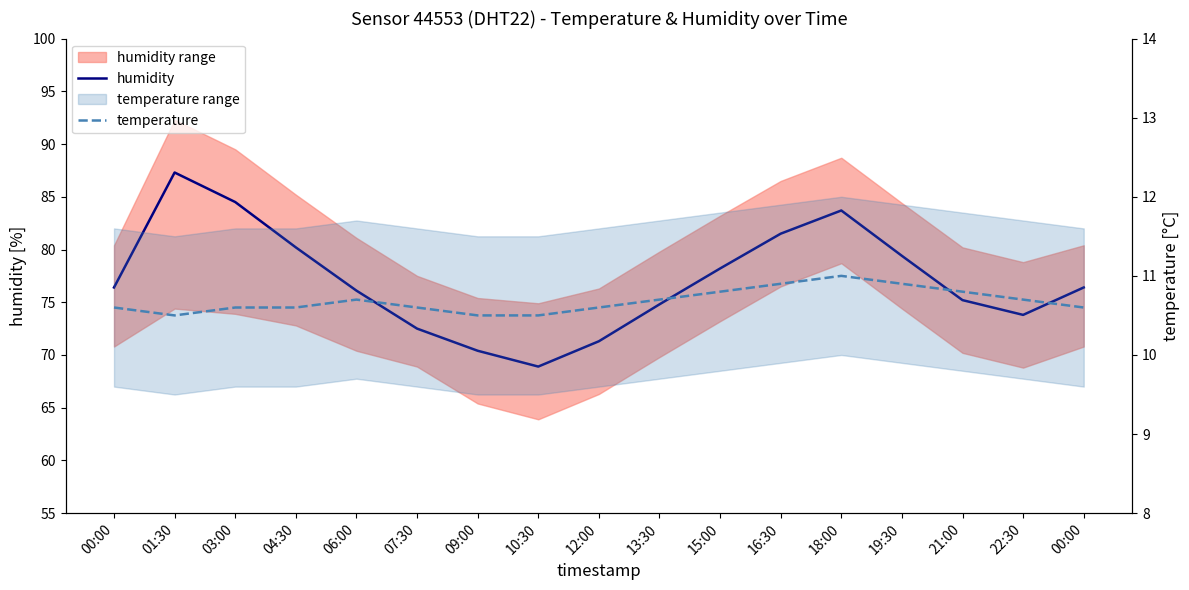

Which category has the highest value across all series?

01:30